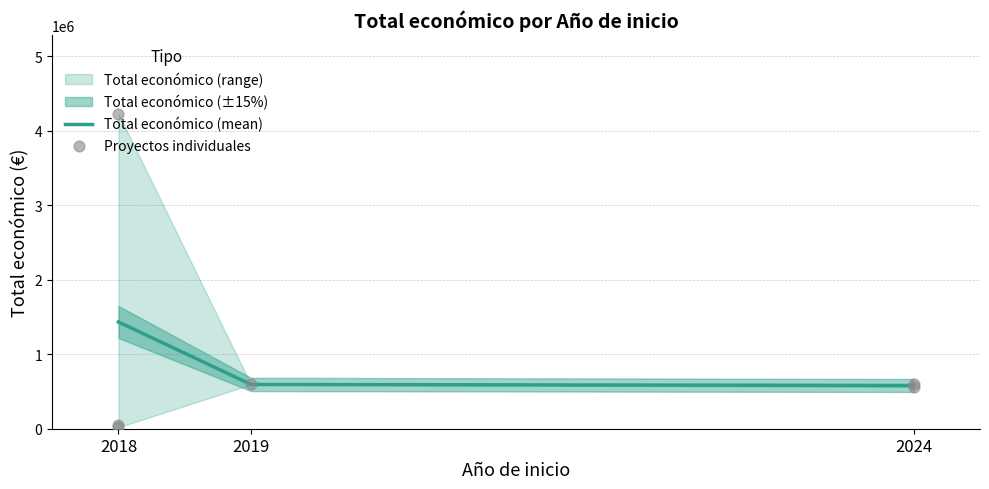

The value of Total económico (mean) at 2019 is 292410.0. True or false?

False